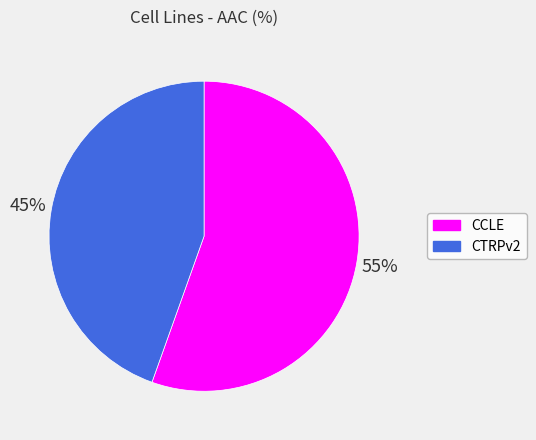

Which category accounts for the majority?

CCLE